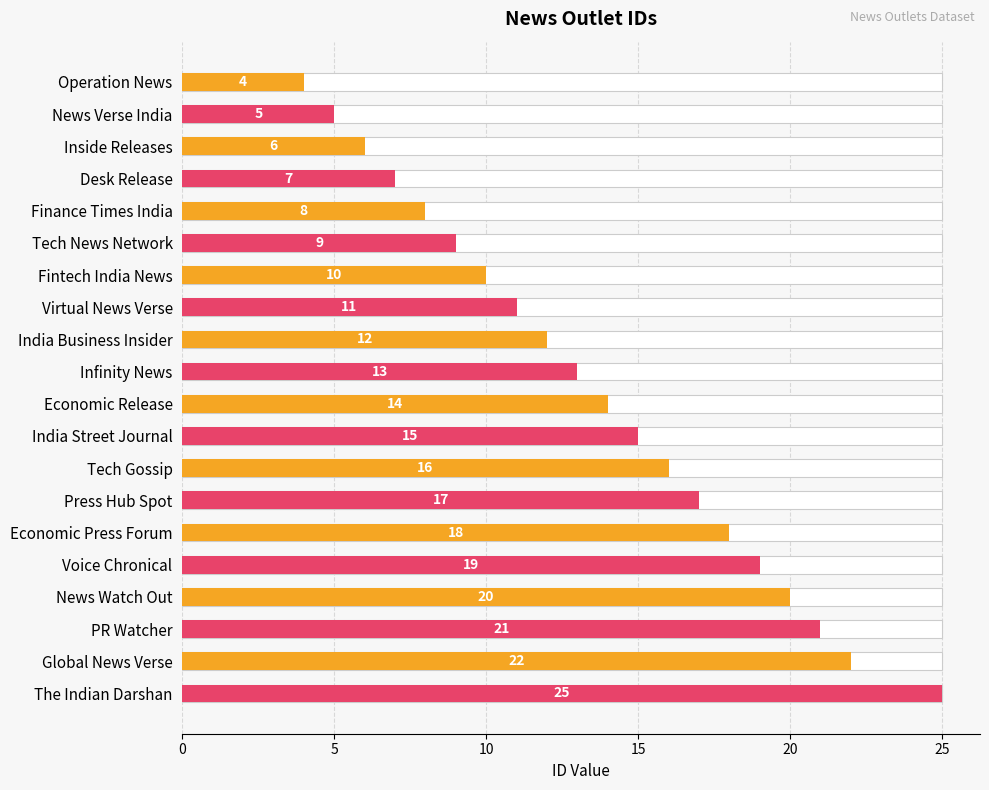

Count the number of categories in the chart.

20